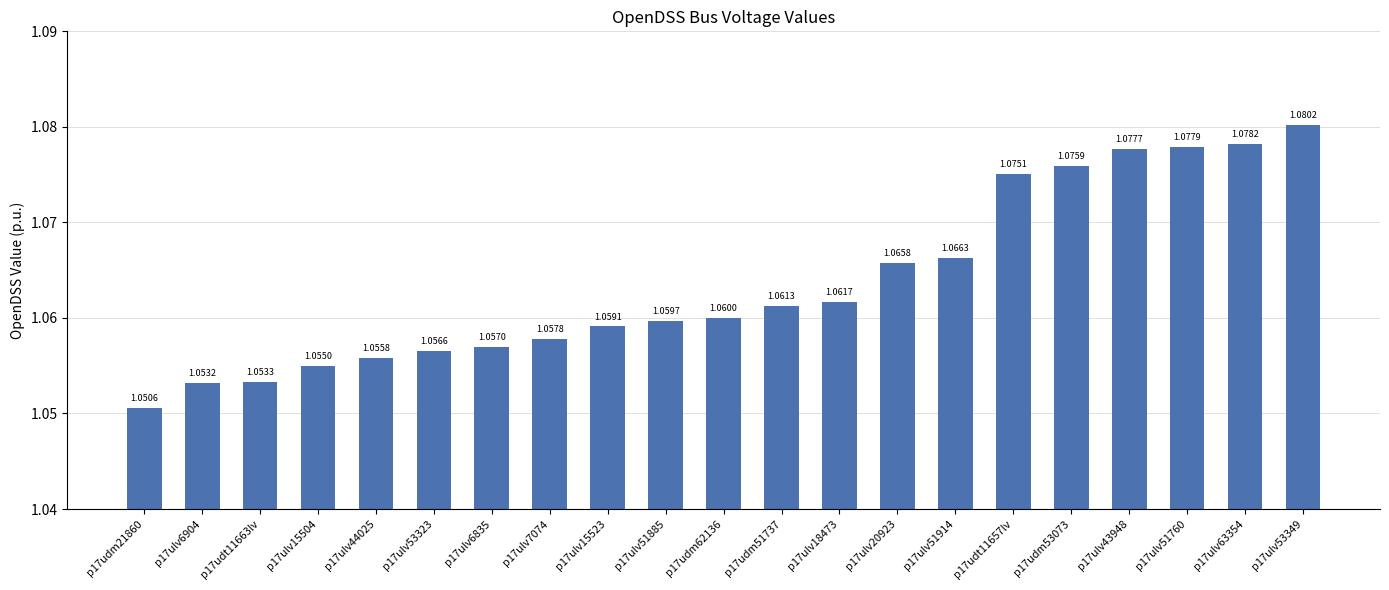

How many bars are there in total?

21